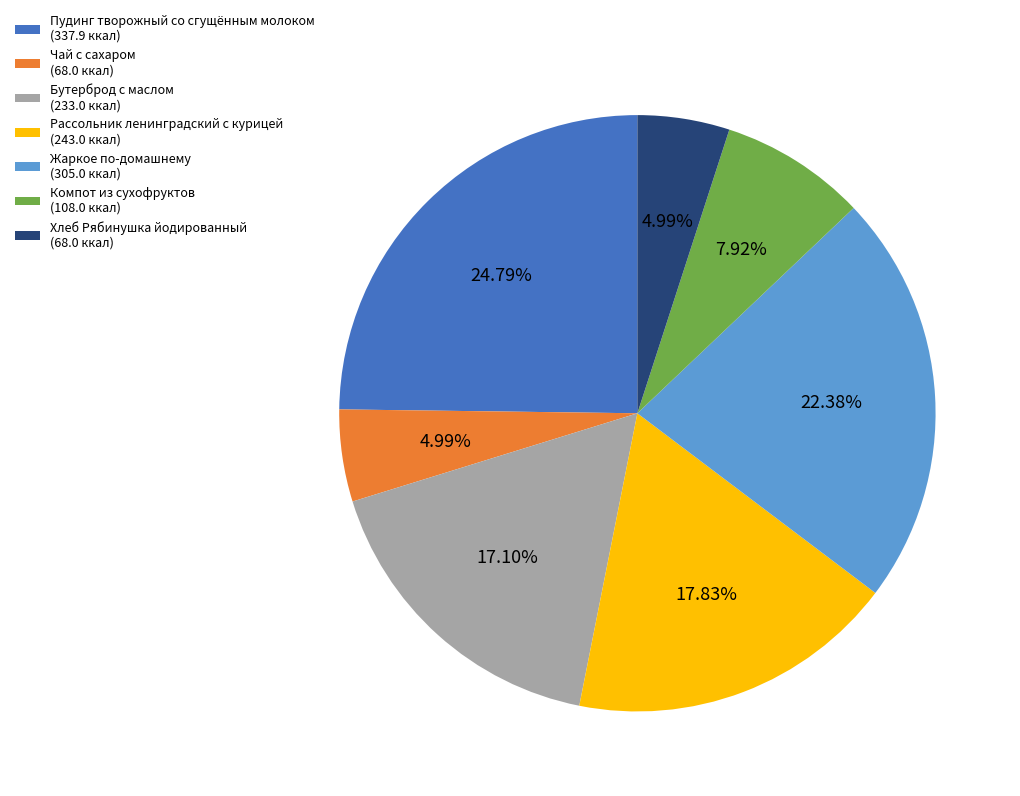

To the nearest percent, what is the difference between the Бутерброд с маслом and Рассольник ленинградский с курицей slice percentages?

1%